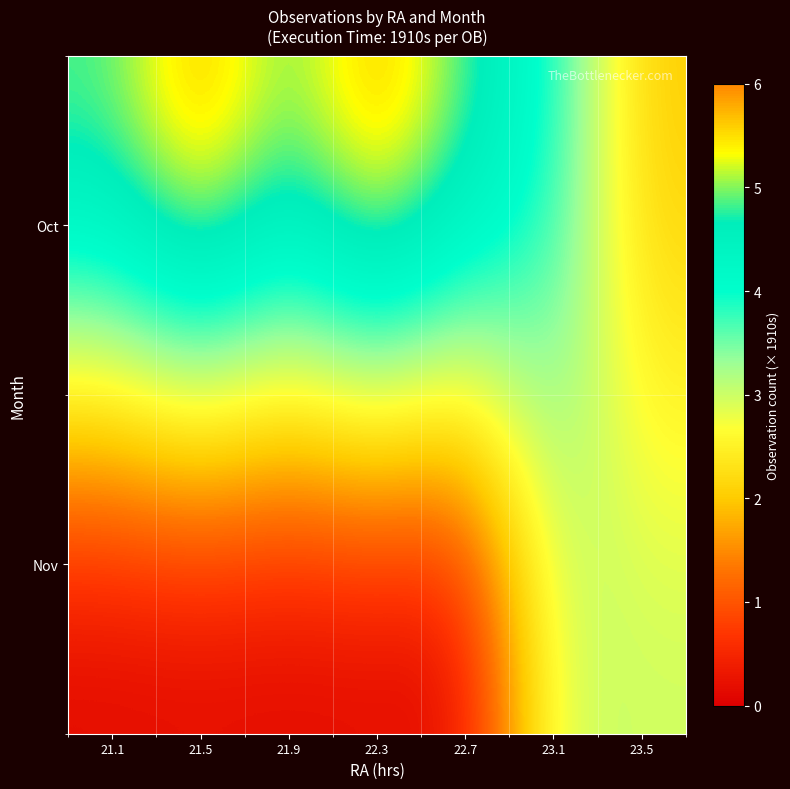

At 22.3, list the series in order from largest to smallest.

Oct, Nov